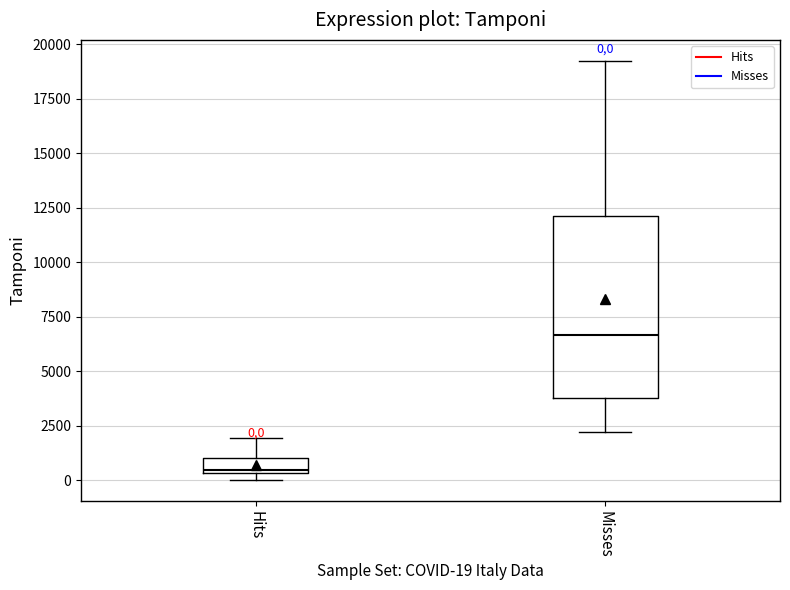

Which box has the lowest median line?

Hits